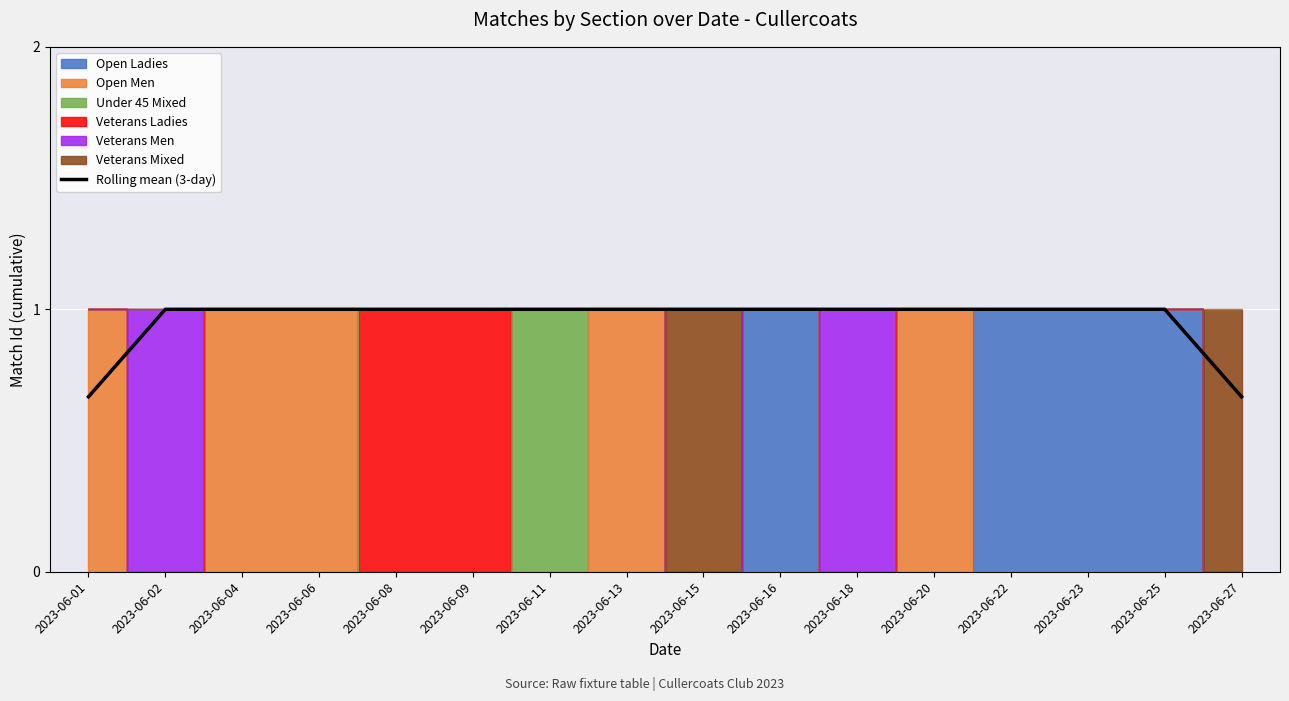

What is the value of the 10th point from the left?

1.0